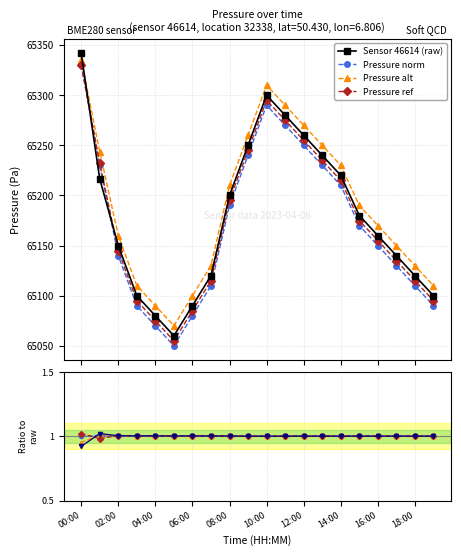

At how many categories does at least one series exceed 65154?

12